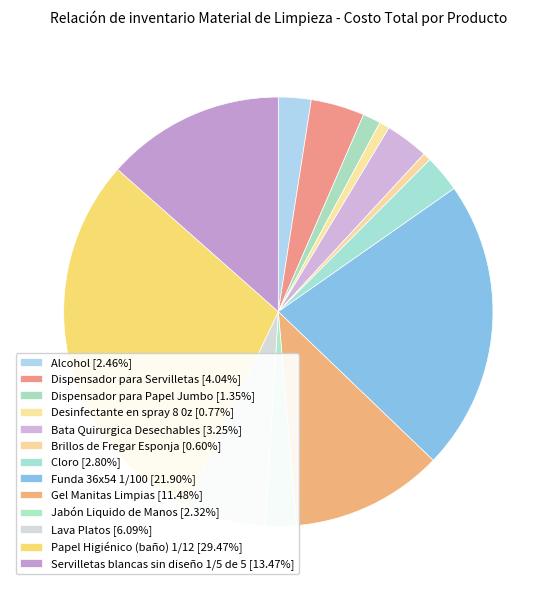

True or false: Servilletas blancas sin diseño 1/5 de 5 accounts for 1% of the total.

False